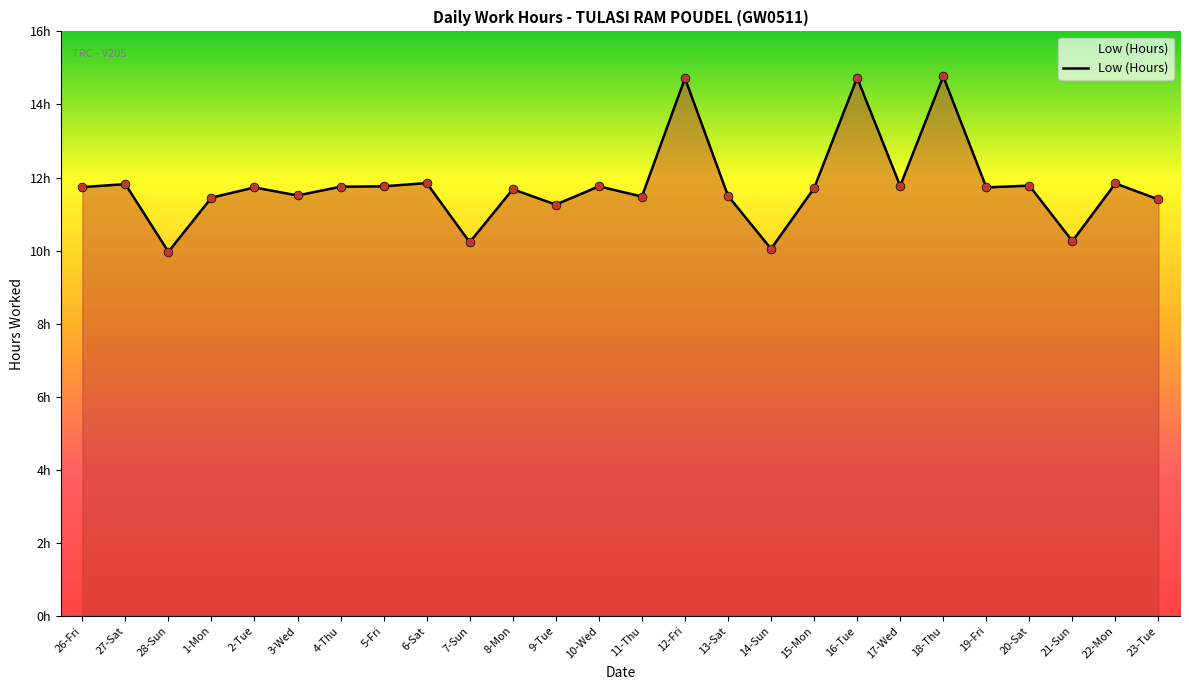

What is the change in value from 9-Tue to 12-Fri?

+3.5